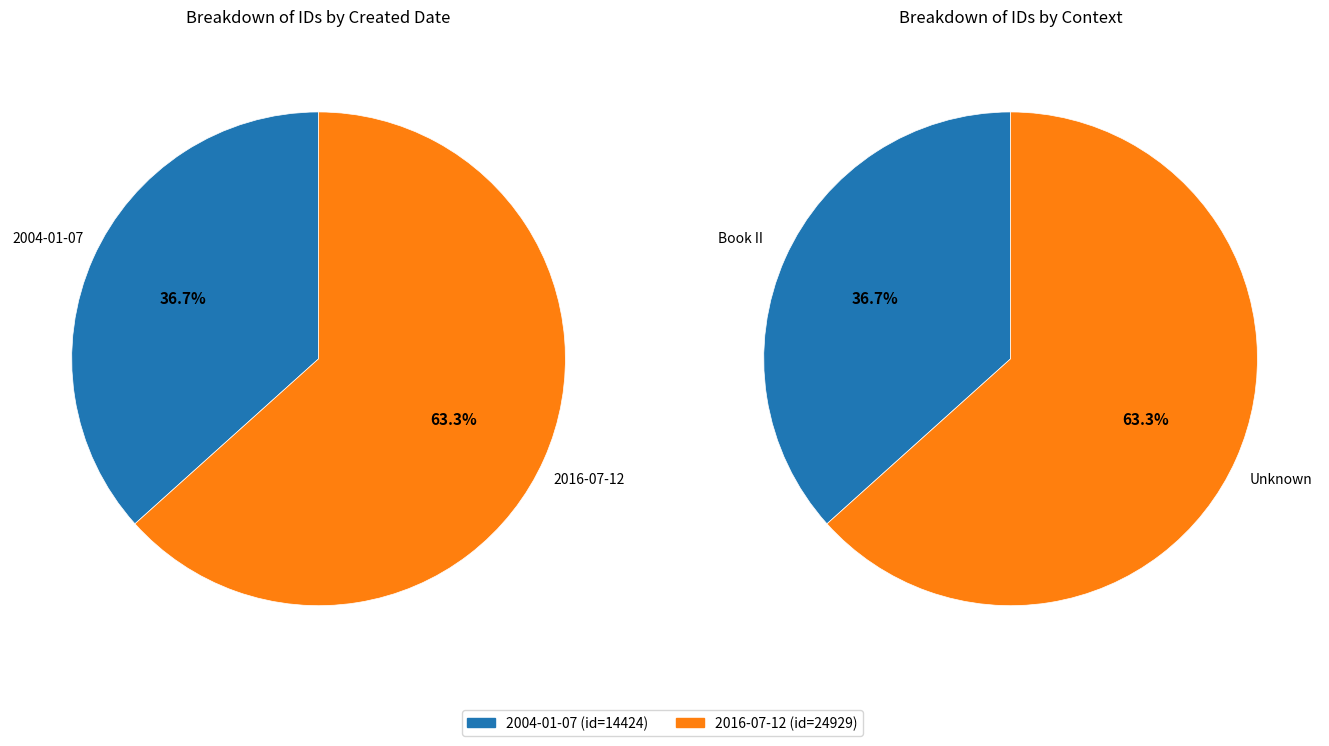

What is the largest slice in the pie chart?

2016-07-12